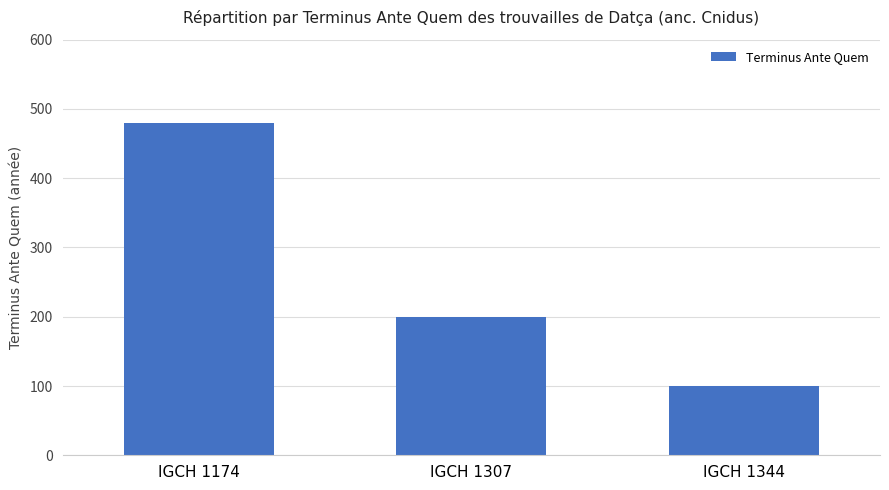

Approximately how many times larger is the value at IGCH 1174 compared to IGCH 1307?

2.4